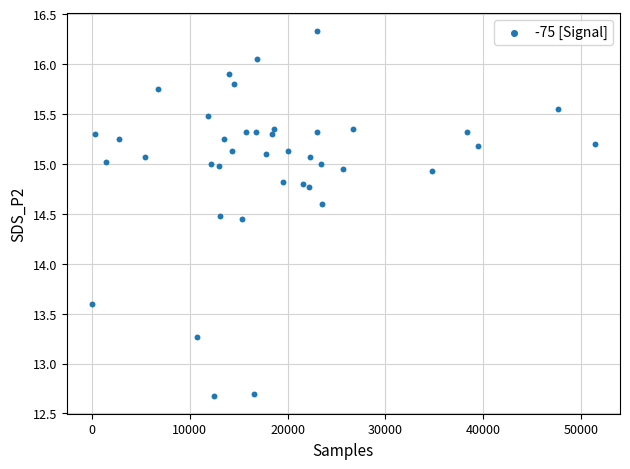

What Y value in the scatter plot is closest to 14?

13.6